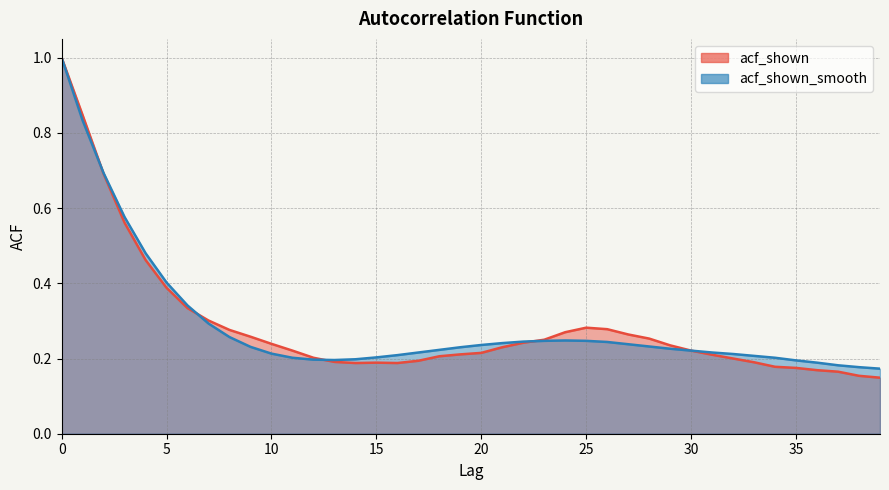

Reading left to right, list all the values displayed in this chart.

acf_shown: 0=1.0	1=0.8	2=0.7	3=0.6	4=0.5	5=0.4	6=0.3	7=0.3	8=0.3	9=0.3	10=0.2	11=0.2	12=0.2	13=0.2	14=0.2	15=0.2	16=0.2	17=0.2	18=0.2	19=0.2	20=0.2	21=0.2	22=0.2	23=0.2	24=0.3	25=0.3	26=0.3	27=0.3	28=0.3	29=0.2	30=0.2	31=0.2	32=0.2	33=0.2	34=0.2	35=0.2	36=0.2	37=0.2	38=0.2	39=0.1
acf_shown_smooth: 0=1.0	1=0.8	2=0.7	3=0.6	4=0.5	5=0.4	6=0.3	7=0.3	8=0.3	9=0.2	10=0.2	11=0.2	12=0.2	13=0.2	14=0.2	15=0.2	16=0.2	17=0.2	18=0.2	19=0.2	20=0.2	21=0.2	22=0.2	23=0.2	24=0.2	25=0.2	26=0.2	27=0.2	28=0.2	29=0.2	30=0.2	31=0.2	32=0.2	33=0.2	34=0.2	35=0.2	36=0.2	37=0.2	38=0.2	39=0.2